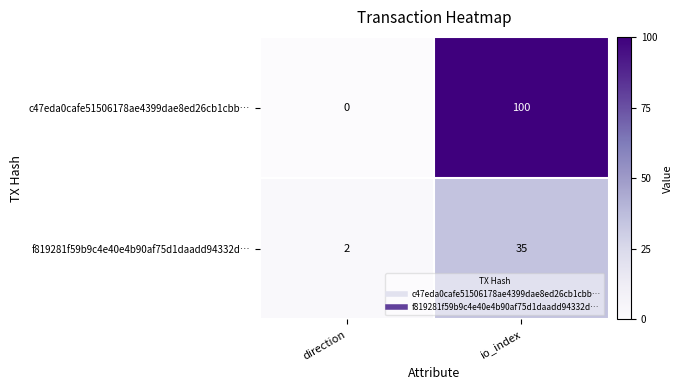

Count the number of data series in this chart.

2